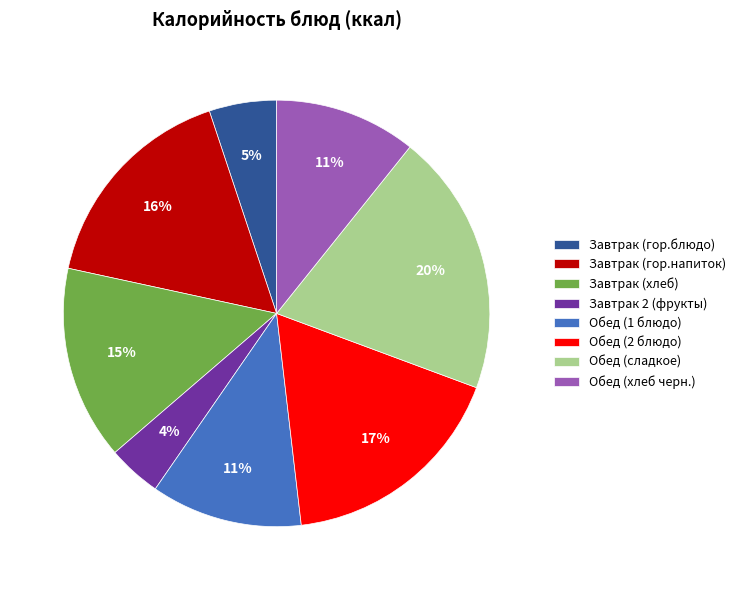

True or false: Завтрак (гор.напиток) accounts for 7% of the total.

False